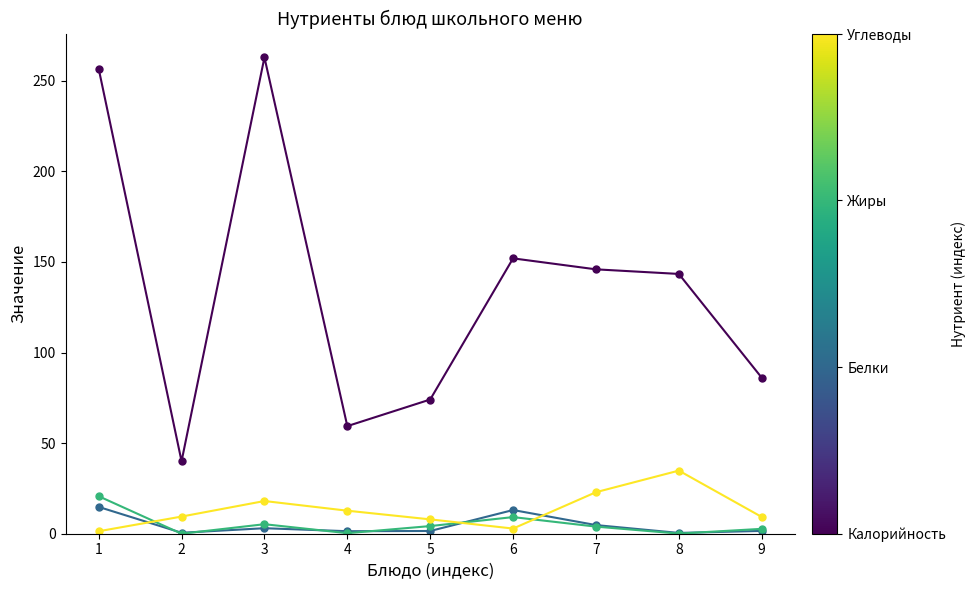

What is the greatest value displayed?

262.9